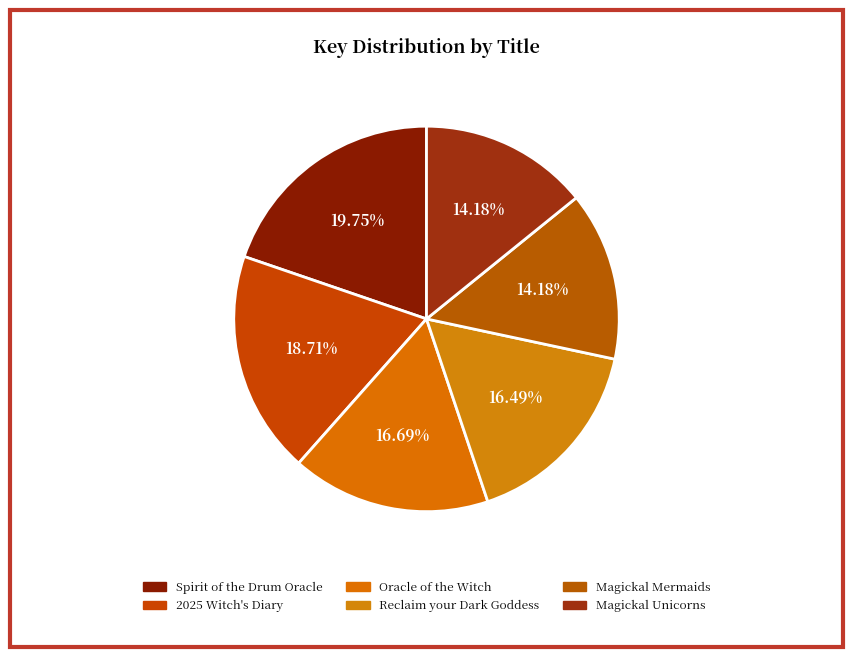

How many segments does this pie chart have?

6